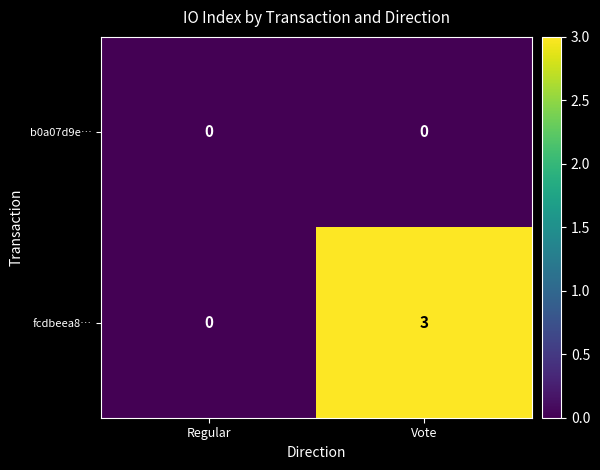

At how many categories does at least one series exceed 1?

1